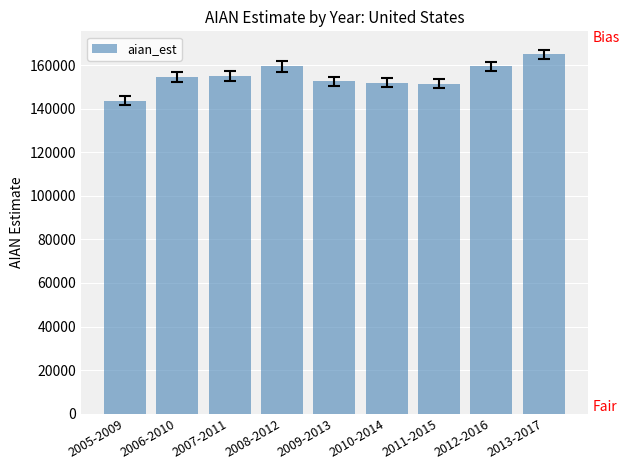

True or false: the data shows 46282 at 2005-2009.

False